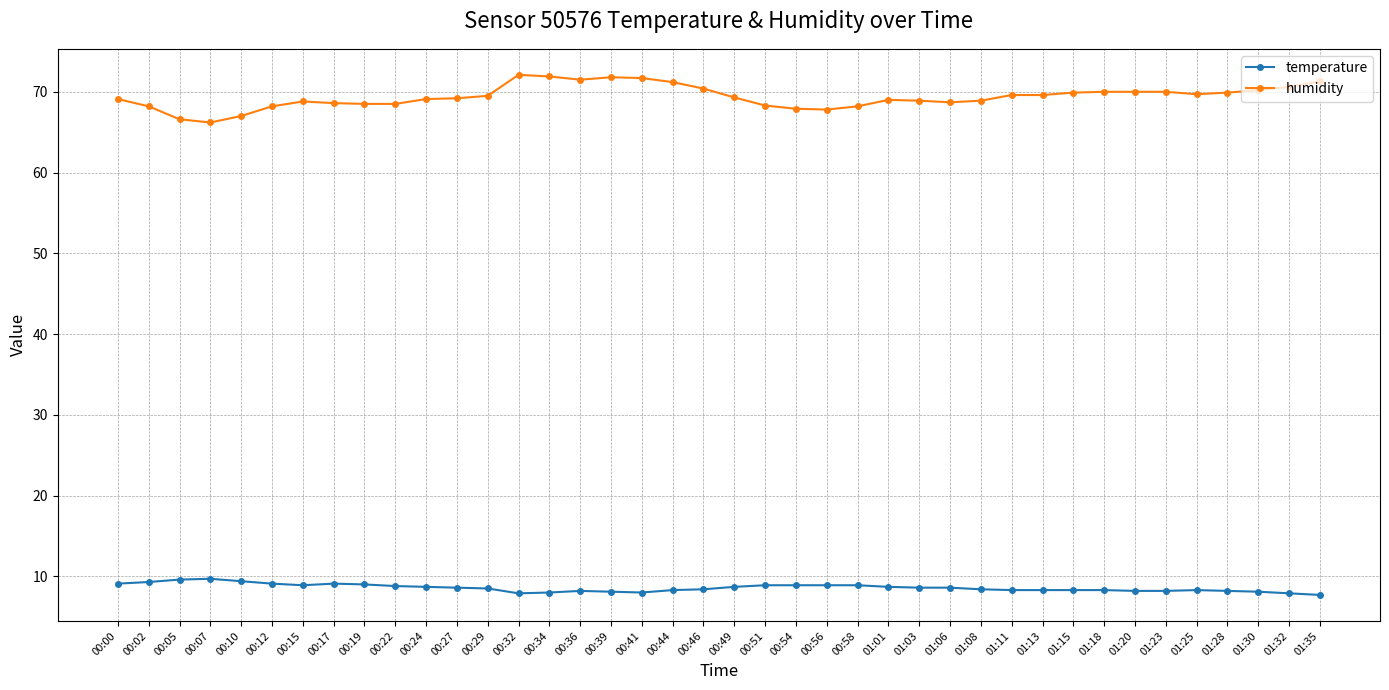

At 01:25, list the series in order from largest to smallest.

humidity, temperature